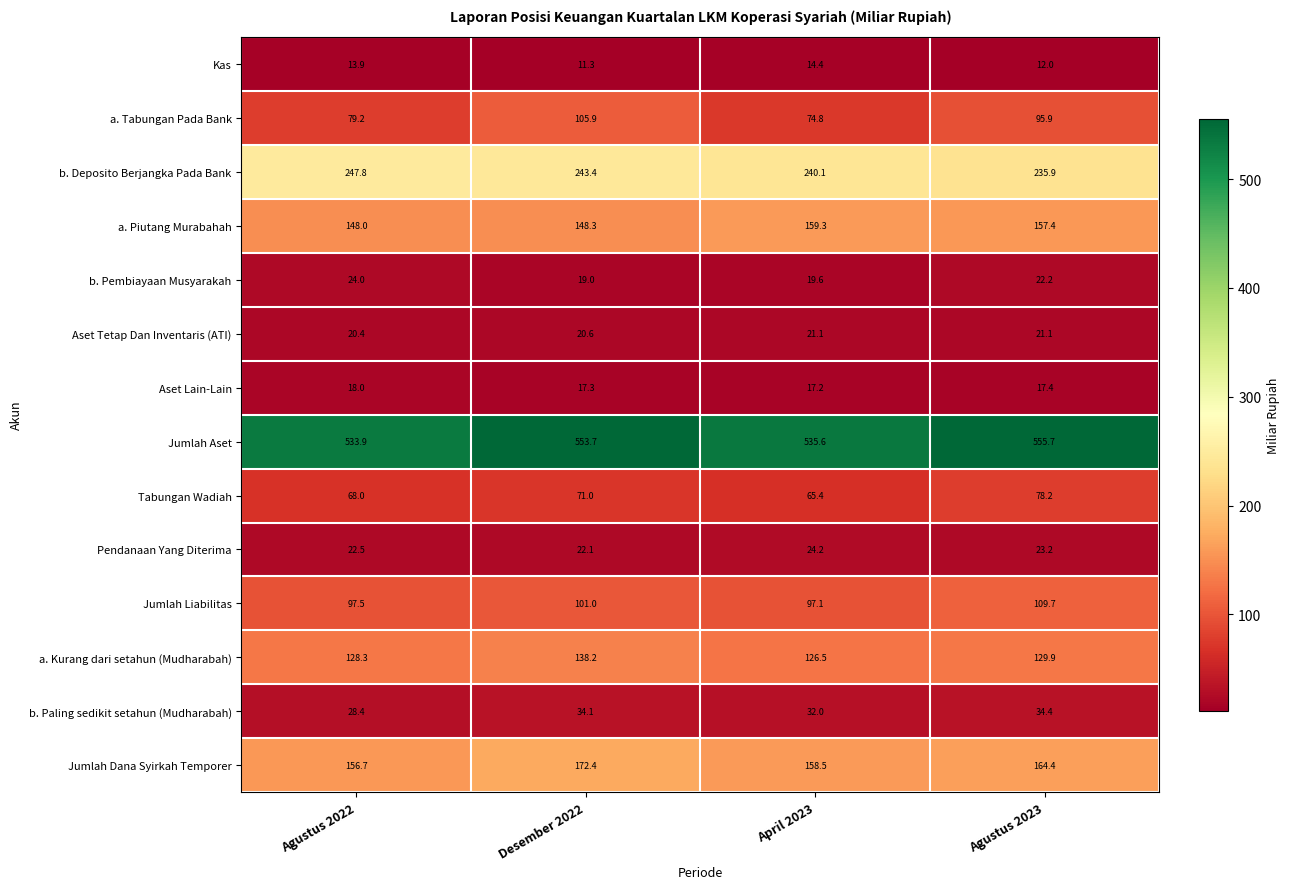

At Agustus 2023, list the series in order from smallest to largest.

Kas, Aset Lain-Lain, Aset Tetap Dan Inventaris (ATI), b. Pembiayaan Musyarakah, Pendanaan Yang Diterima, b. Paling sedikit setahun (Mudharabah), Tabungan Wadiah, a. Tabungan Pada Bank, Jumlah Liabilitas, a. Kurang dari setahun (Mudharabah), a. Piutang Murabahah, Jumlah Dana Syirkah Temporer, b. Deposito Berjangka Pada Bank, Jumlah Aset